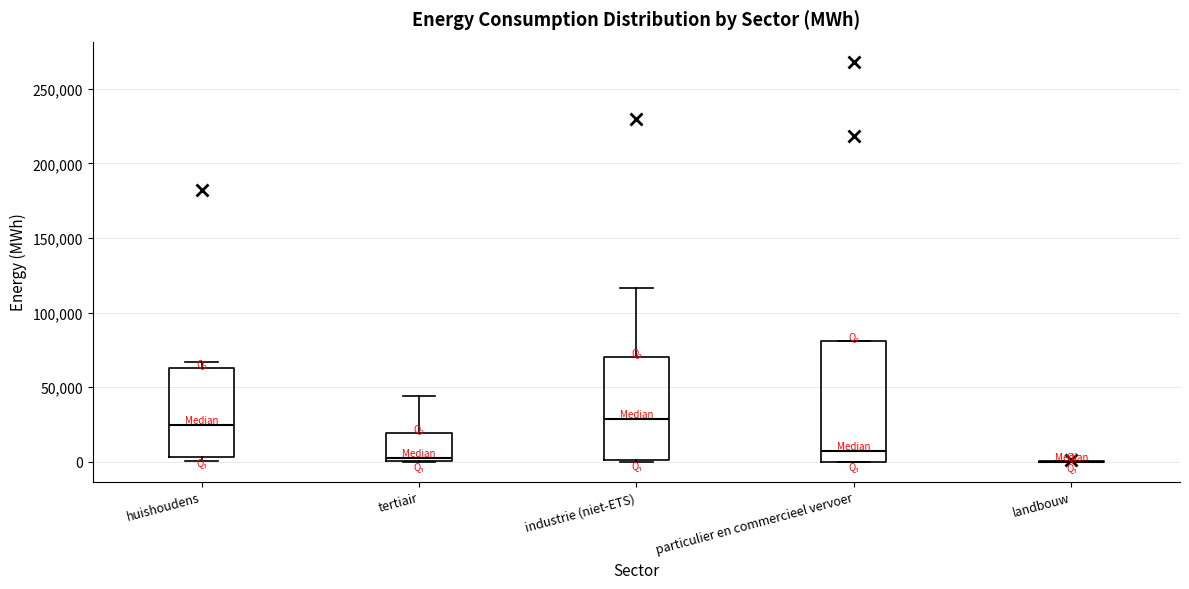

Reading left to right, transcribe this box plot: for each box, give where its median line is, the range the box spans, and where its two whiskers end, as read against the y-axis. The values are not printed on the chart, so give them approximately, as read against the axis.

huishoudens: median 25000, box 5000 to 65000, whiskers 0 to 65000 (just above the box's upper edge)
tertiair: median 0 (just above the box's lower edge), box 0 to 20000, whiskers 0 to 45000
industrie (niet-ETS): median 30000, box 0 to 70000, whiskers 0 to 115000
particulier en commercieel vervoer: median 5000, box 0 to 80000, whiskers 0 to 80000
landbouw: box collapsed to a line at 0, whiskers 0 to 0